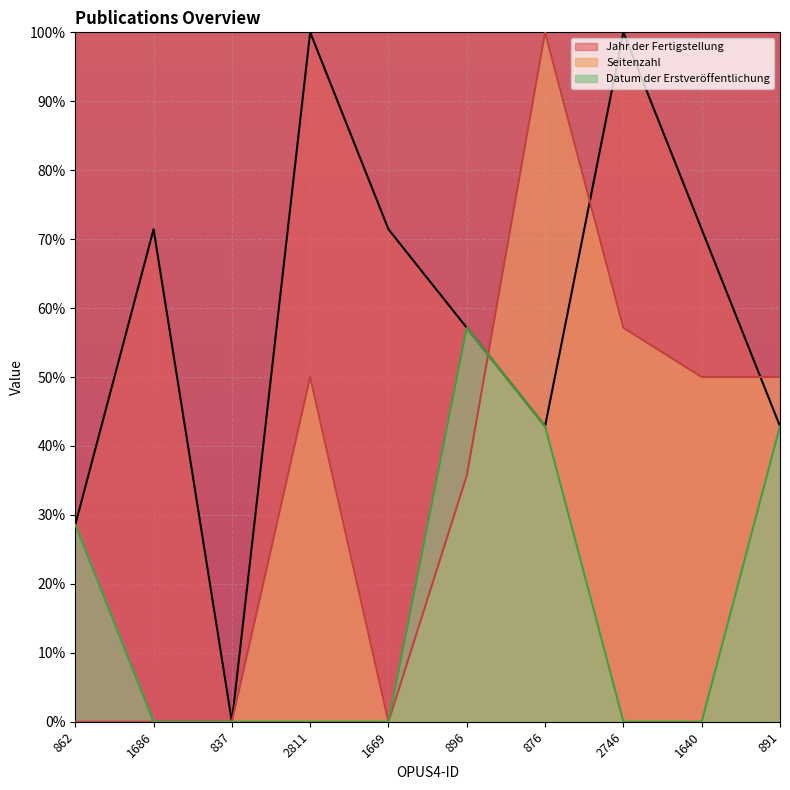

List the series in order of their overall mean, lowest first.

Datum der Erstveröffentlichung, Seitenzahl, Jahr der Fertigstellung